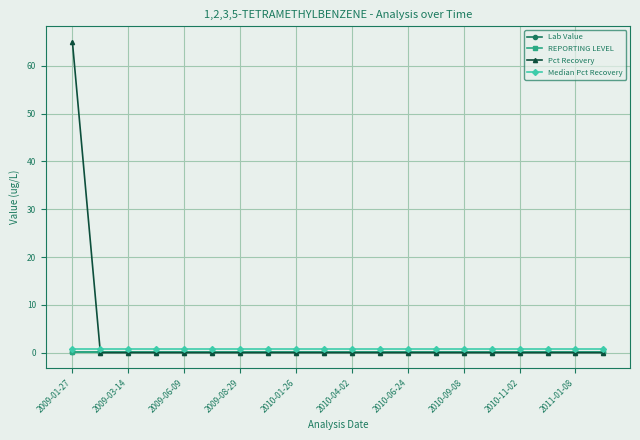

Does the chart have visible grid lines?

Yes